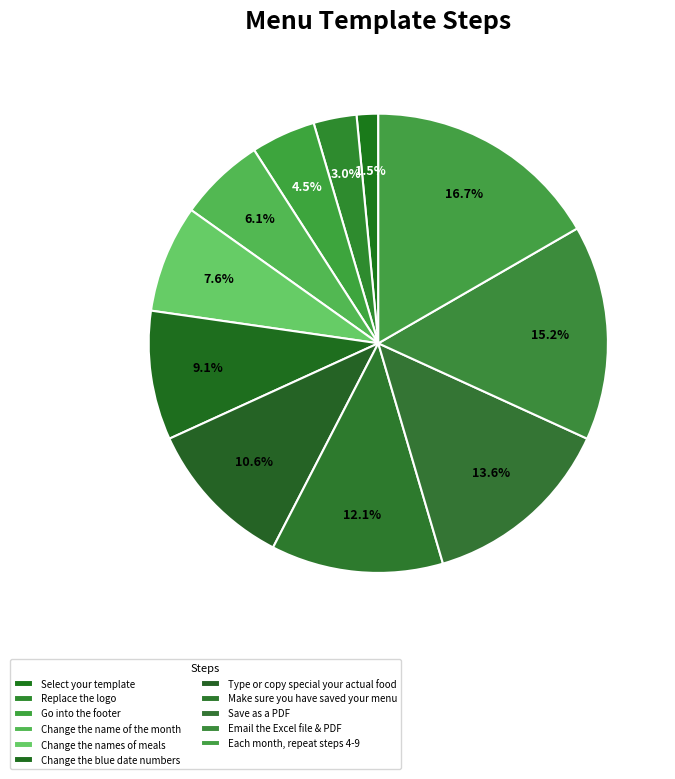

Does Select your template account for over 50% of the chart?

No